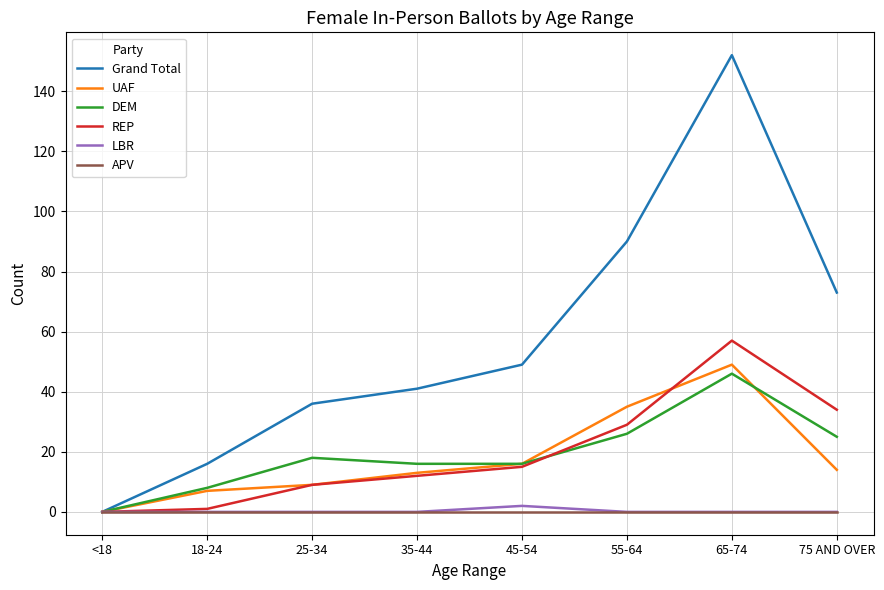

Which series has the largest total across all categories?

Grand Total